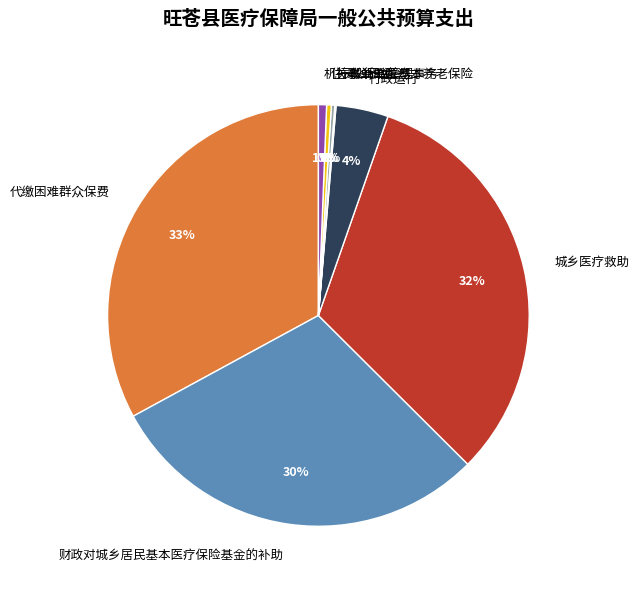

Is there a majority slice in this chart?

No